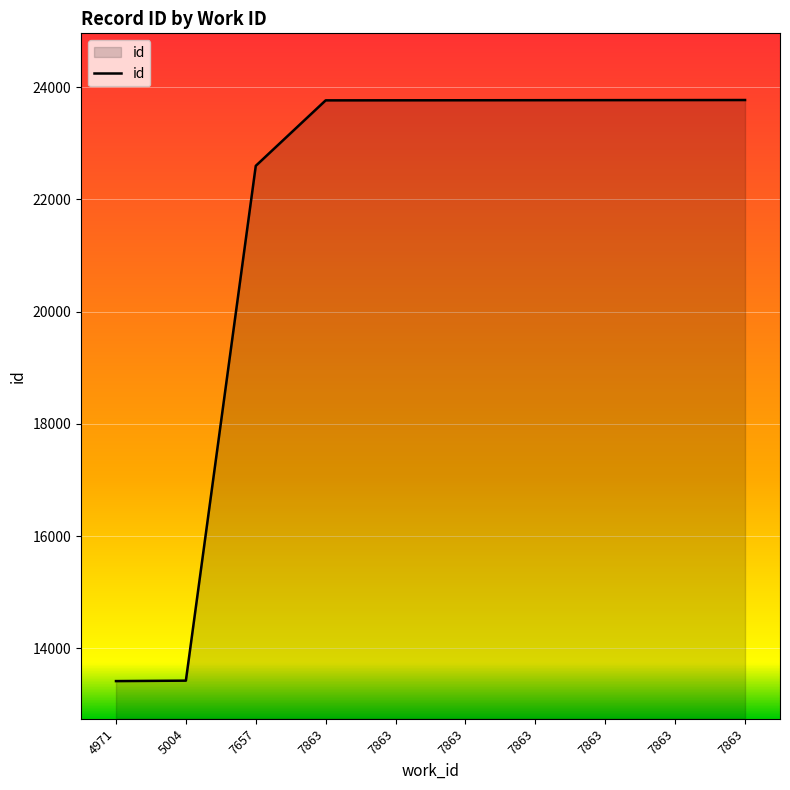

Is this an area chart (filled region under the line)?

Yes